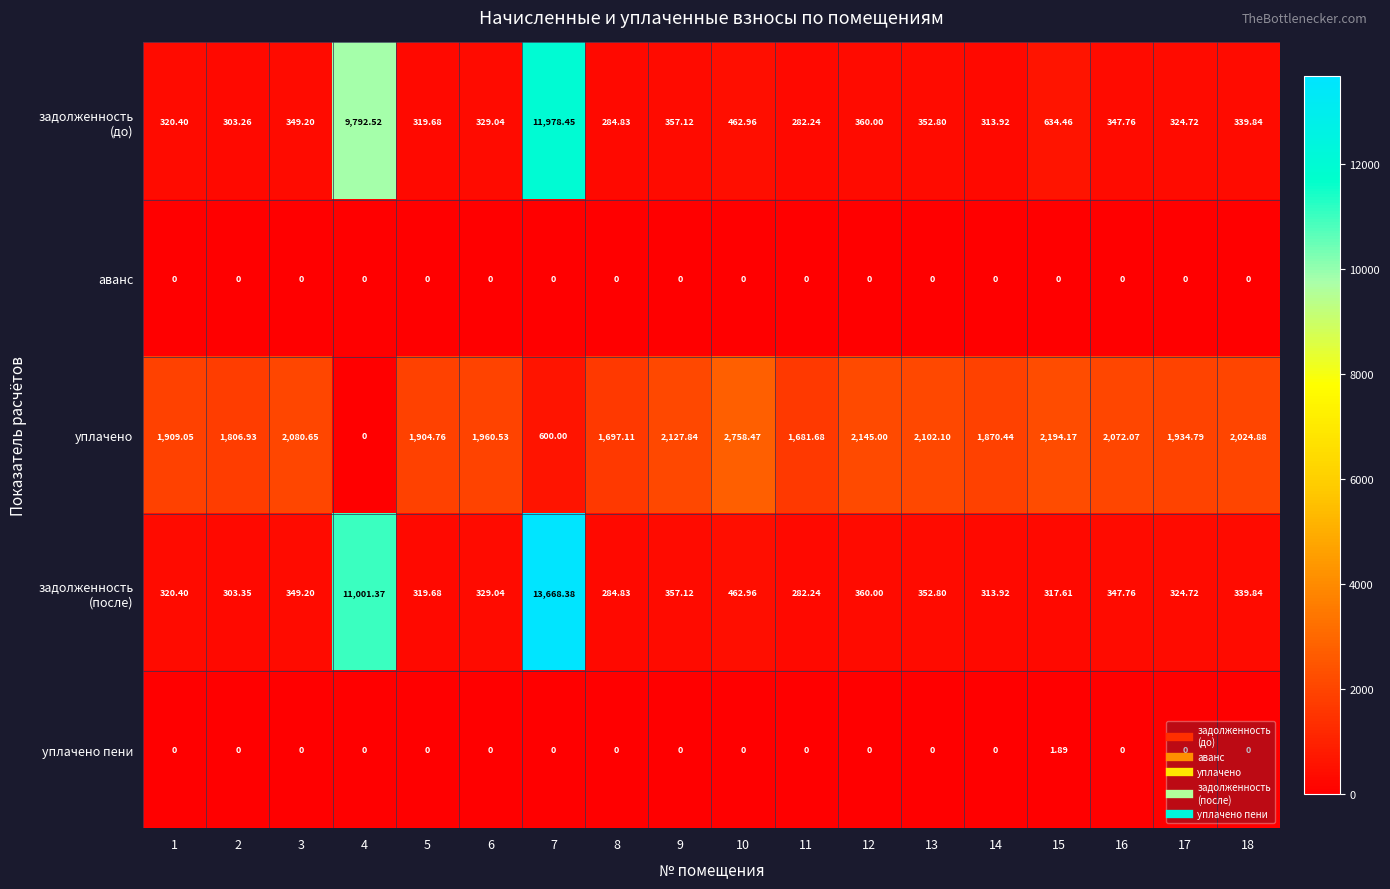

Which series changed the most between 8 and 15?

уплачено